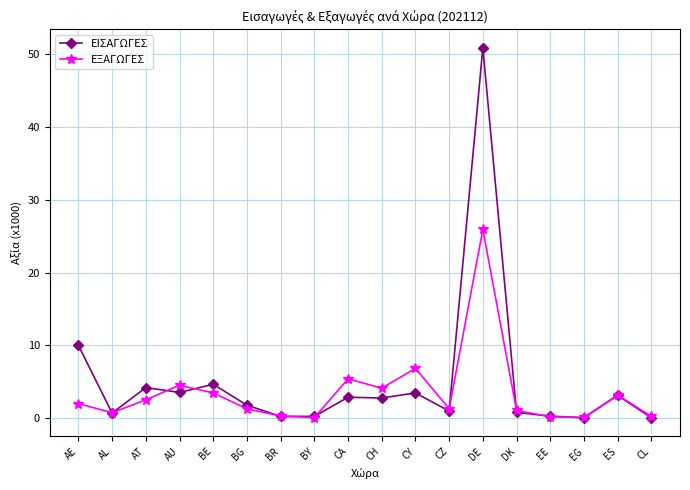

The ΕΞΑΓΩΓΕΣ series shows 5.4 at CA. True or false?

True